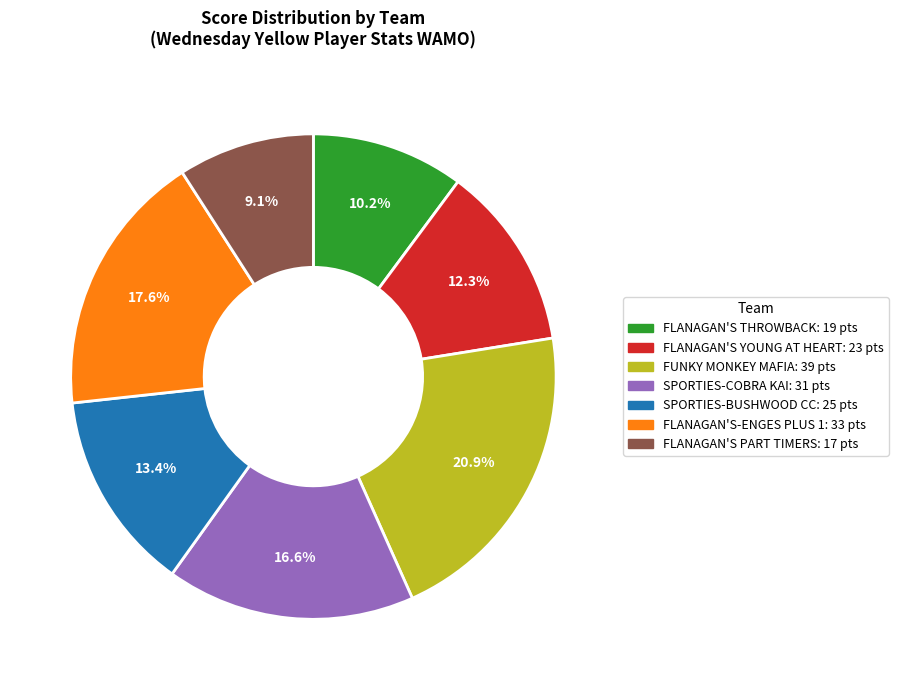

Is there a majority slice in this chart?

No